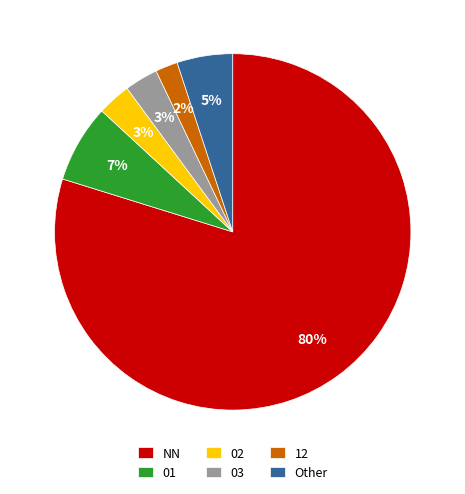

How many segments does this pie chart have?

6